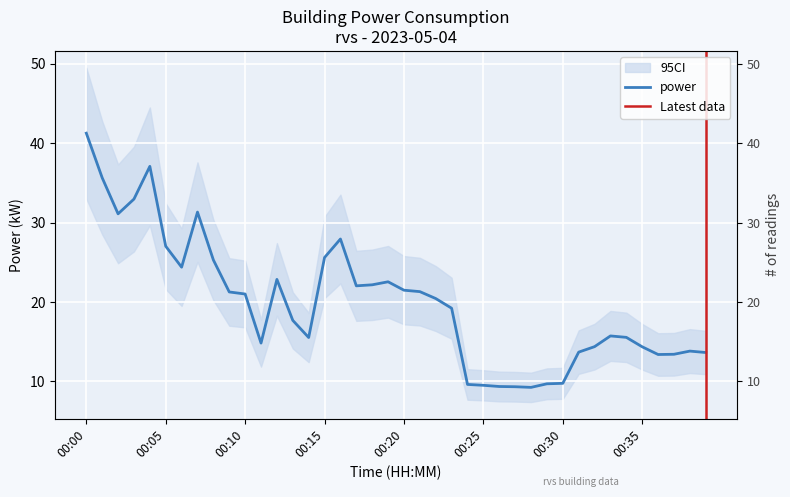

What is the value of the 32nd point from the left?

13.7